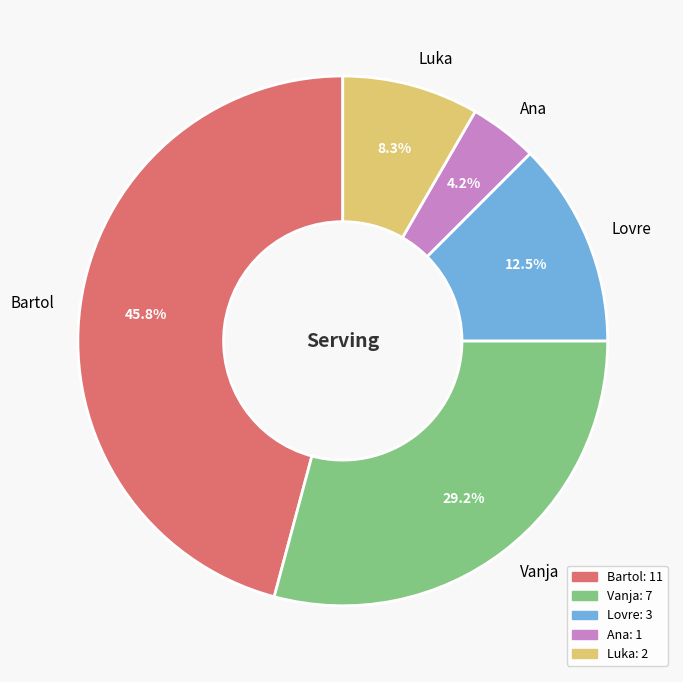

Combined, what portion of the pie is Lovre and Luka?

20.8%